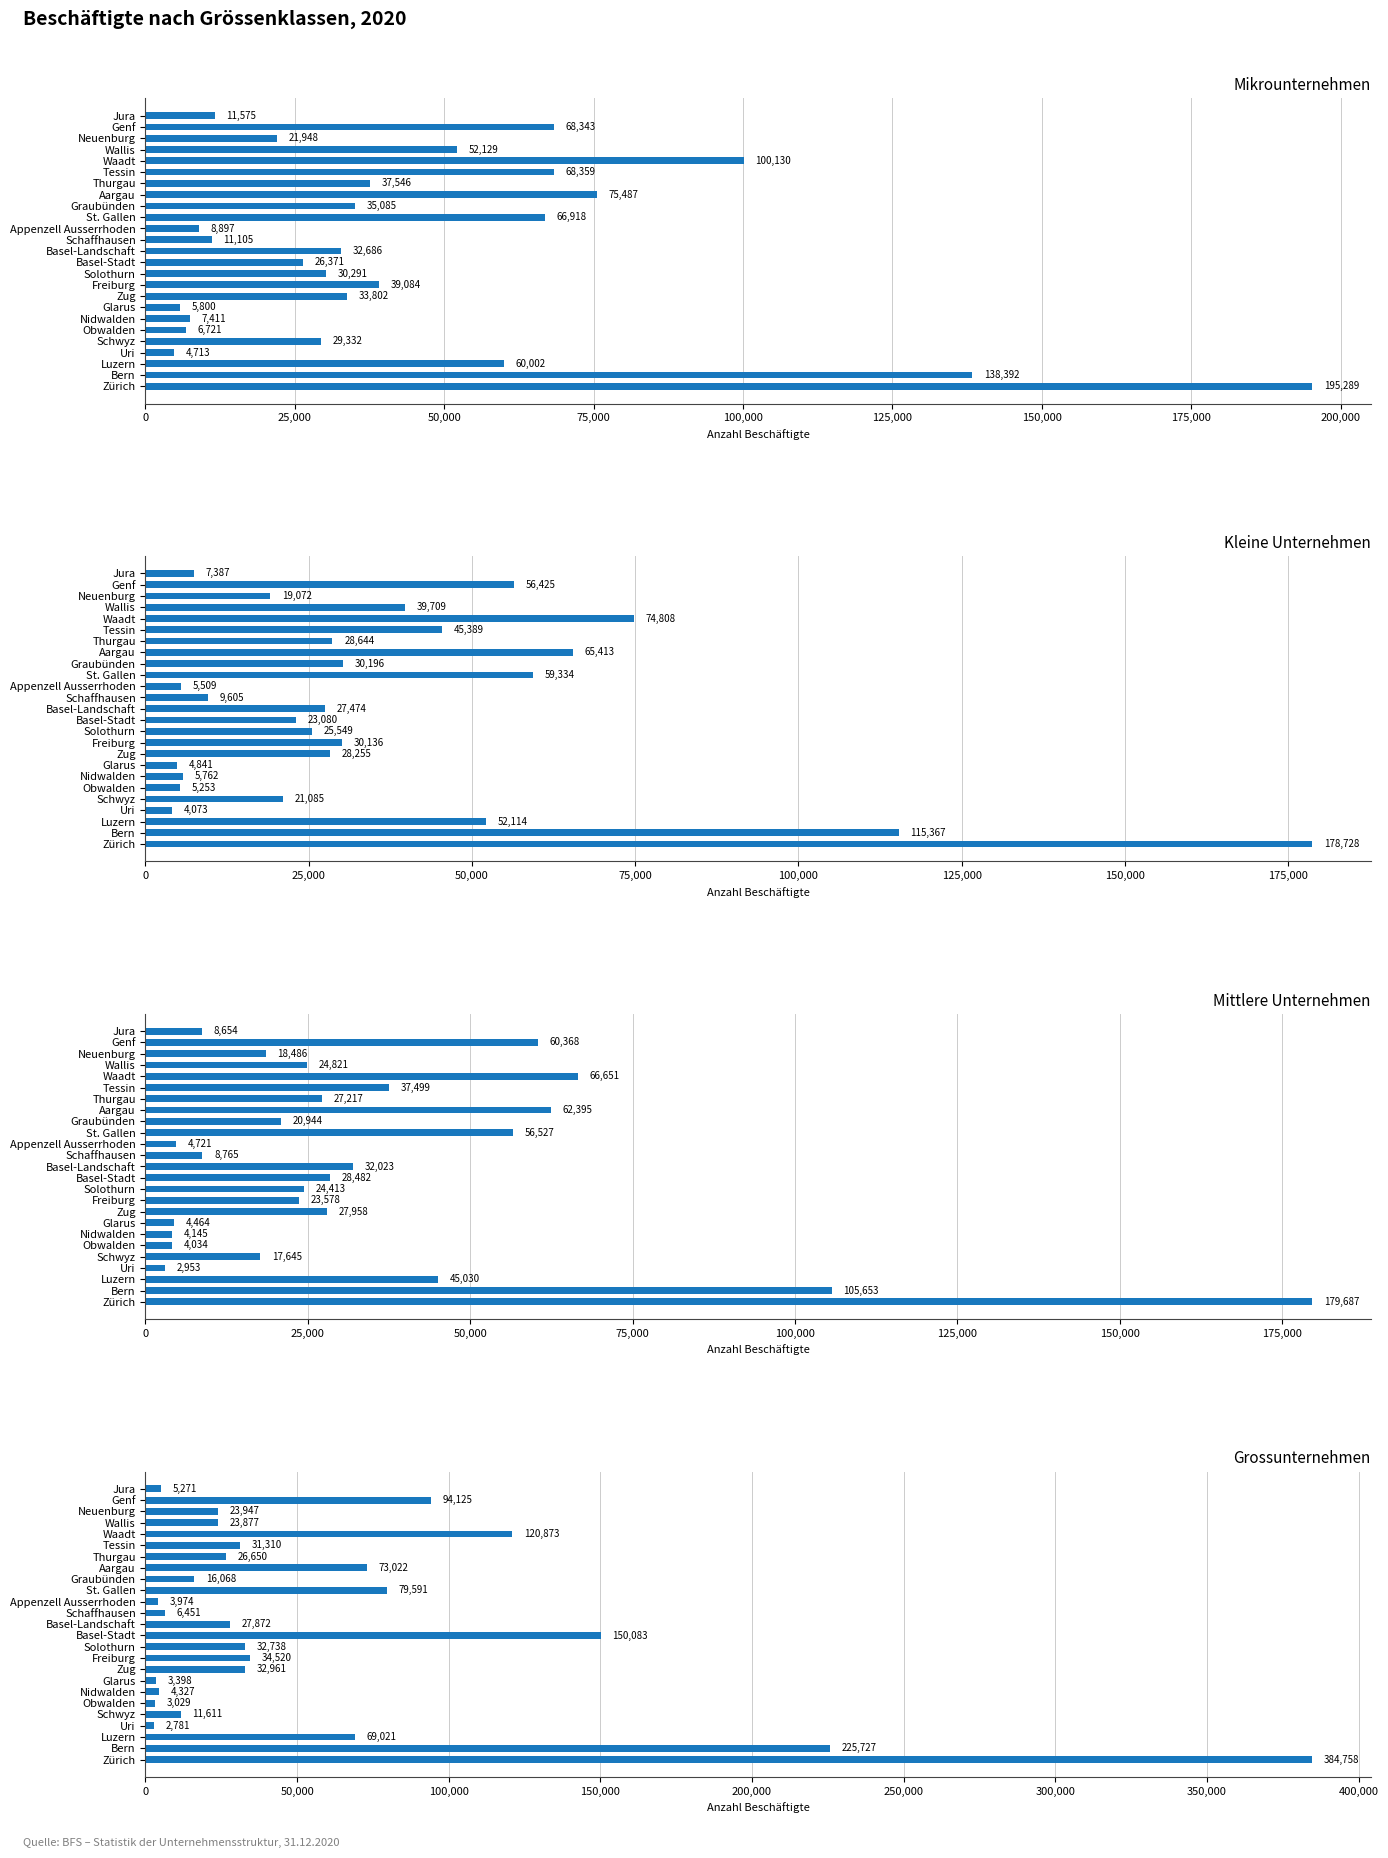

Reading left to right, transcribe all the data shown in this chart.

Mikrounternehmen: 195289	138392	60002	4713	29332	6721	7411	5800	33802	39084	30291	26371	32686	11105	8897	66918	35085	75487	37546	68359	100130	52129	21948	68343	11575
Kleine Unternehmen: 178728	115367	52114	4073	21085	5253	5762	4841	28255	30136	25549	23080	27474	9605	5509	59334	30196	65413	28644	45389	74808	39709	19072	56425	7387
Mittlere Unternehmen: 179687	105653	45030	2953	17645	4034	4145	4464	27958	23578	24413	28482	32023	8765	4721	56527	20944	62395	27217	37499	66651	24821	18486	60368	8654
Grossunternehmen: 384758	225727	69021	2781	11611	3029	4327	3398	32961	34520	32738	150083	27872	6451	3974	79591	16068	73022	26650	31310	120873	23877	23947	94125	5271